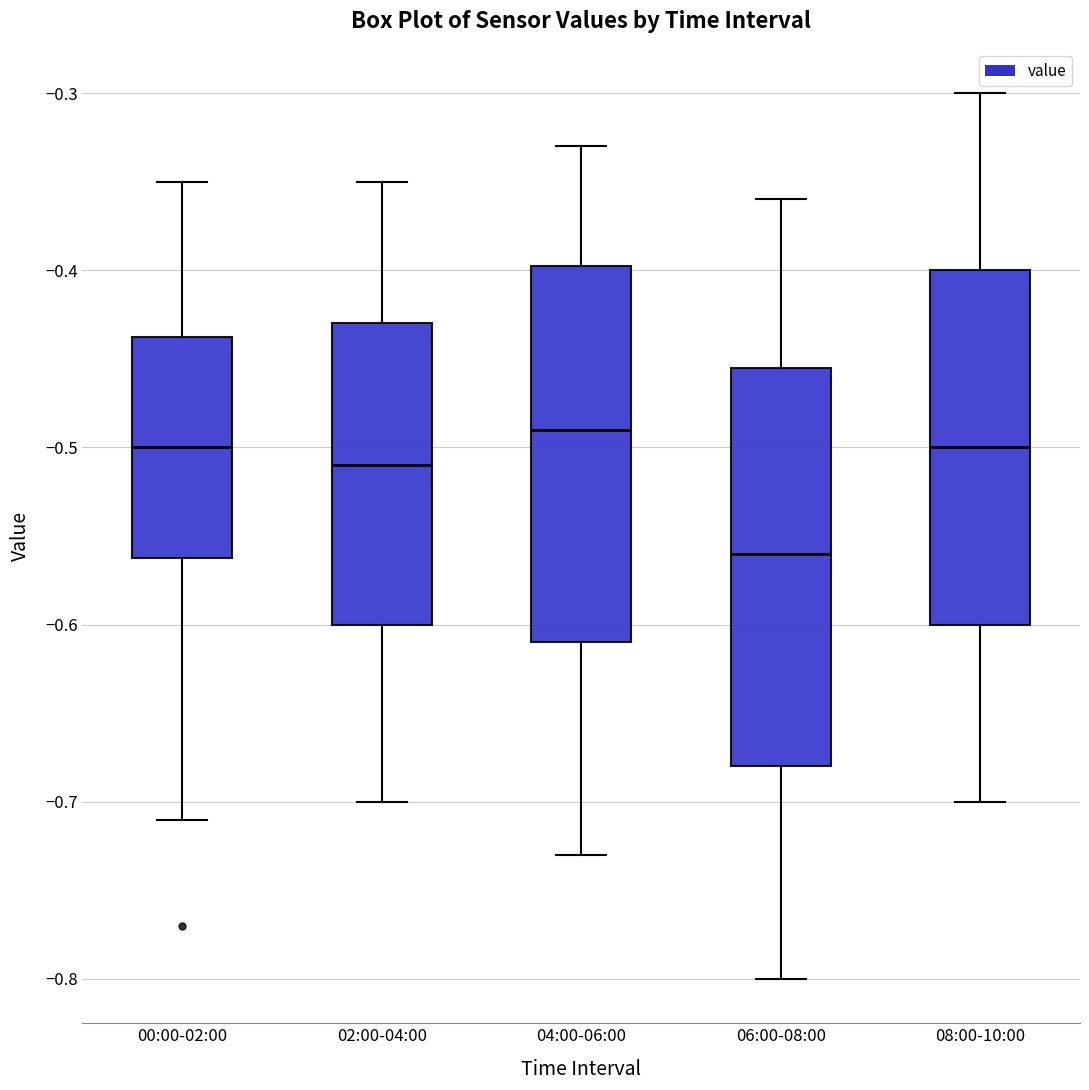

Reading left to right, transcribe this box plot: for each box, give where its median line is, the range the box spans, and where its two whiskers end, as read against the y-axis. The values are not printed on the chart, so give them approximately, as read against the axis.

00:00-02:00: median -0.50, box -0.56 to -0.44, whiskers -0.71 to -0.35
02:00-04:00: median -0.51, box -0.60 to -0.43, whiskers -0.70 to -0.35
04:00-06:00: median -0.49, box -0.61 to -0.40, whiskers -0.73 to -0.33
06:00-08:00: median -0.56, box -0.68 to -0.45, whiskers -0.80 to -0.36
08:00-10:00: median -0.50, box -0.60 to -0.40, whiskers -0.70 to -0.30